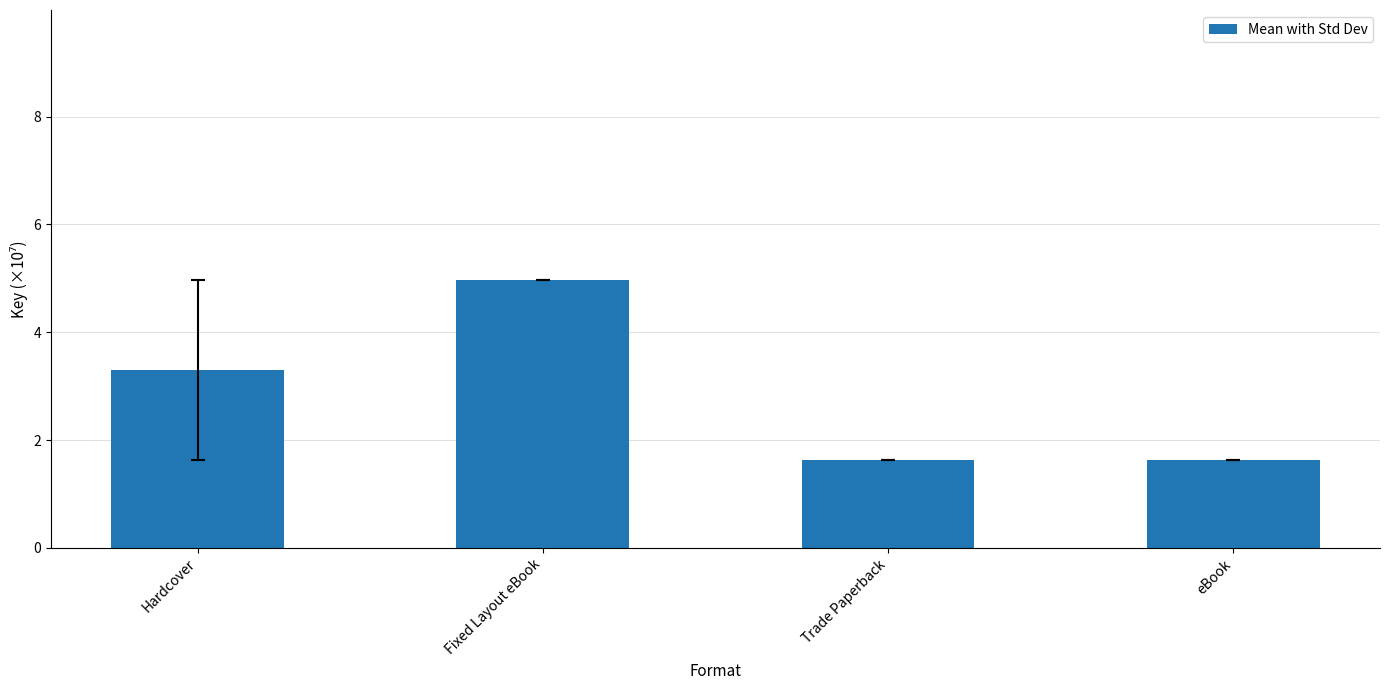

Count the number of categories in the chart.

4